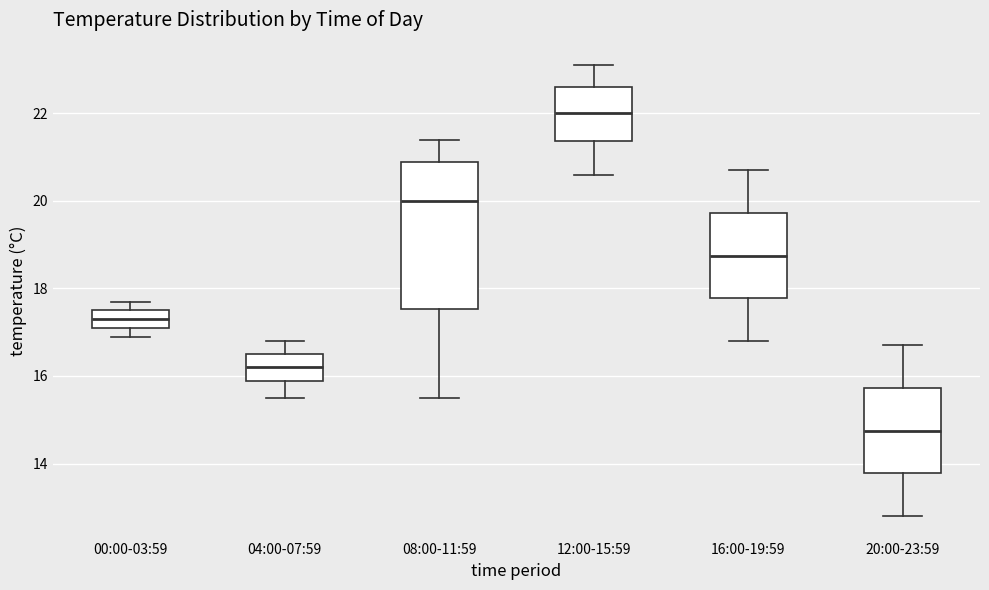

Where does the lower whisker of the box for 04:00-07:59 end on the y-axis? The values are not printed on the chart, so give them approximately, as read against the axis.

15.6